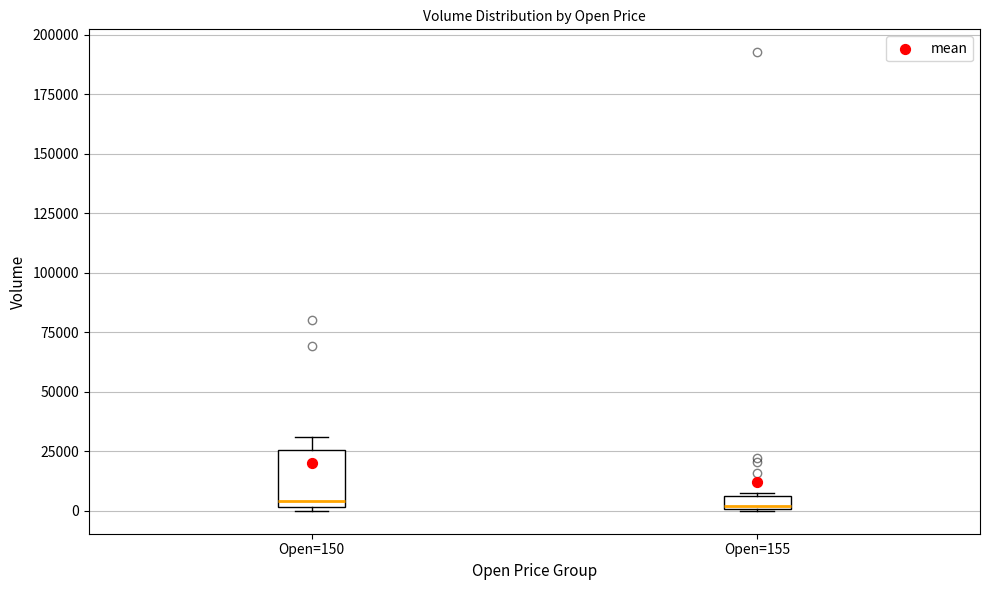

Comparing the boxes themselves (not the whiskers), which one is the tallest?

Open=150